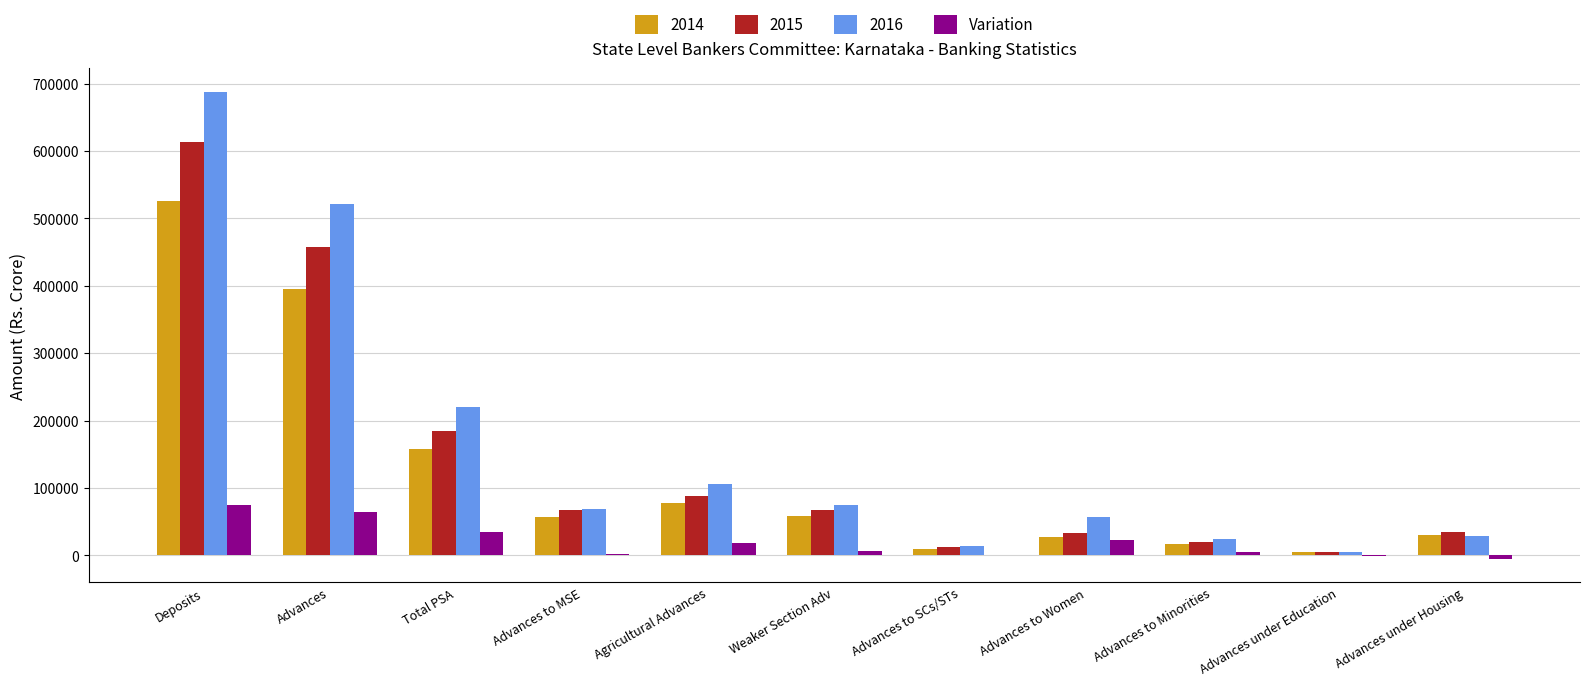

Is the value of 2016 at Total PSA greater than the value of Variation at Weaker Section Adv?

Yes